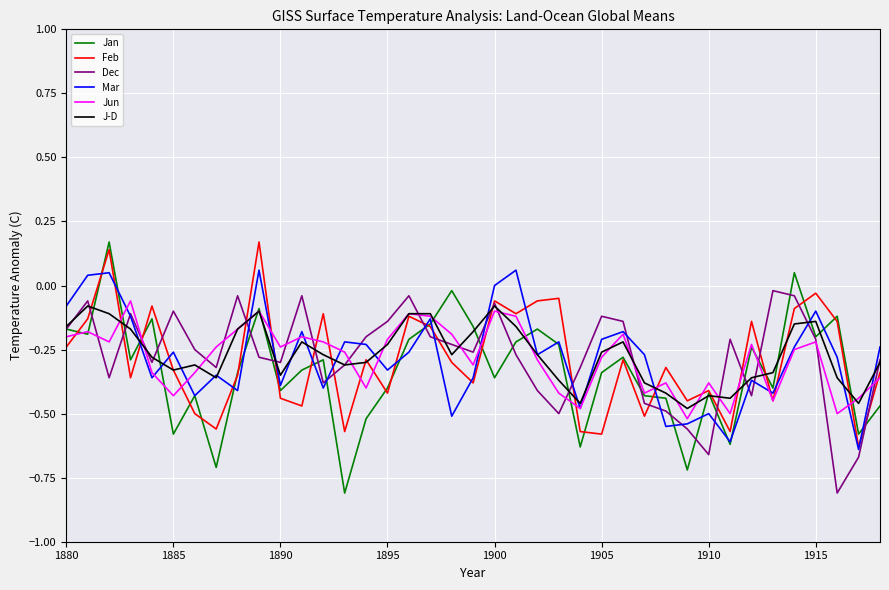

How many values in Feb are below zero?

37